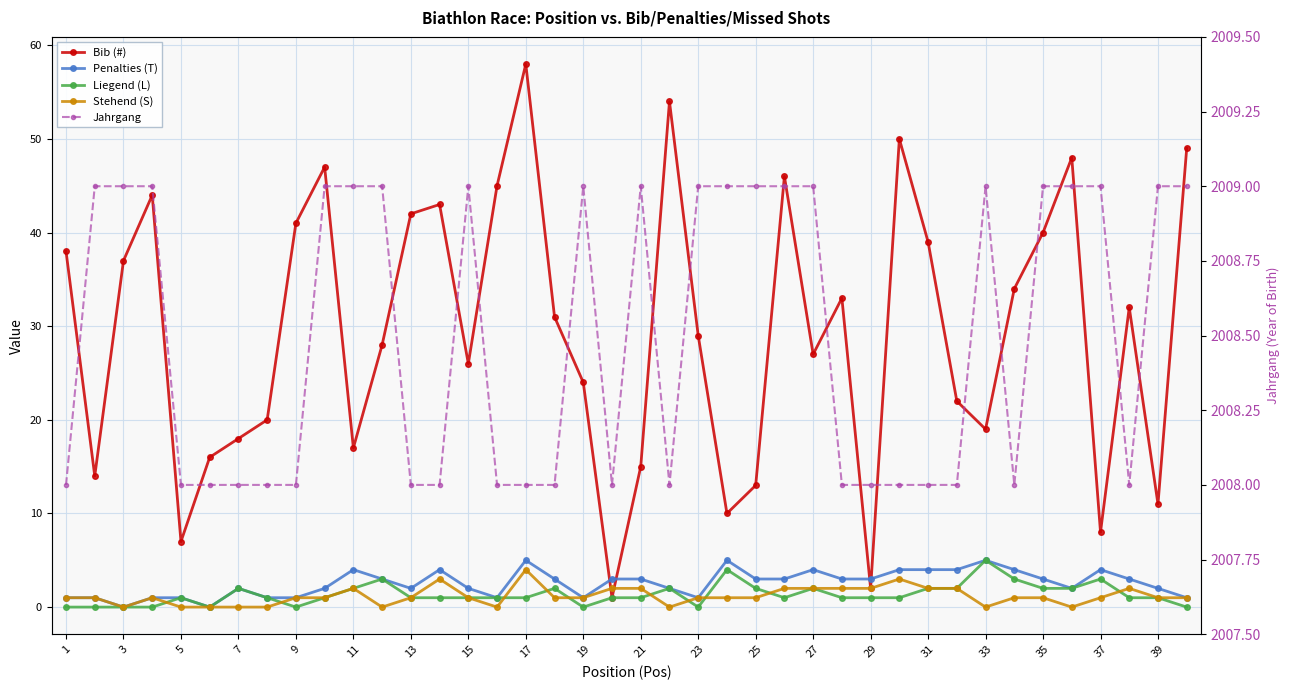

Count the number of data series in this chart.

5